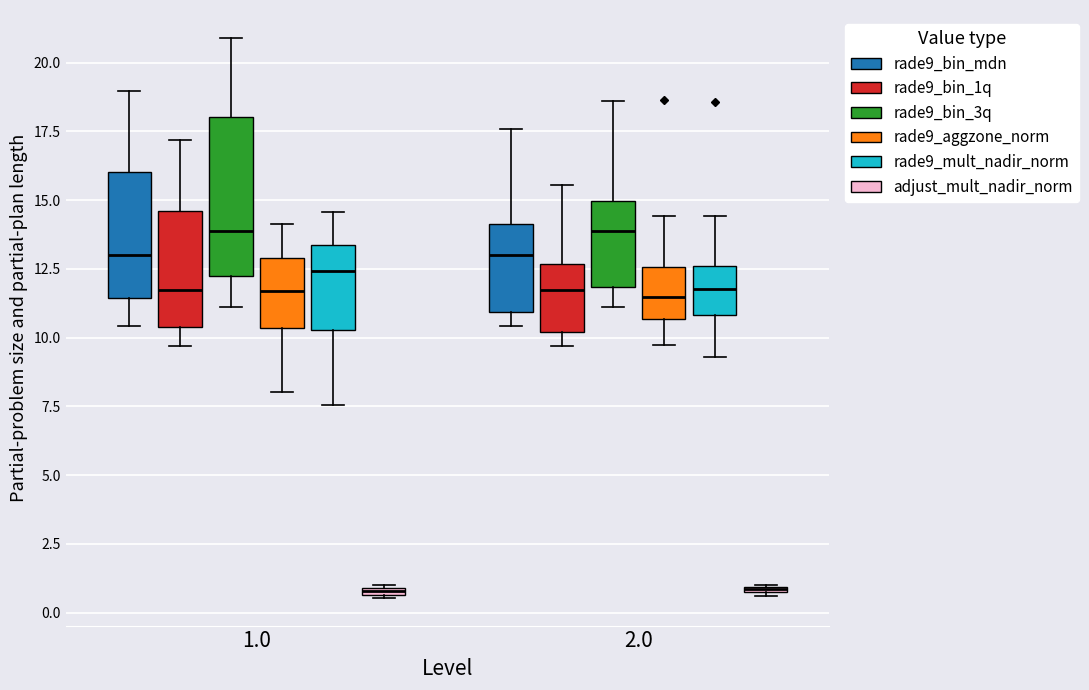

Which box is the tallest, from its lower edge to its upper edge?

1.0 (rade9_bin_3q)